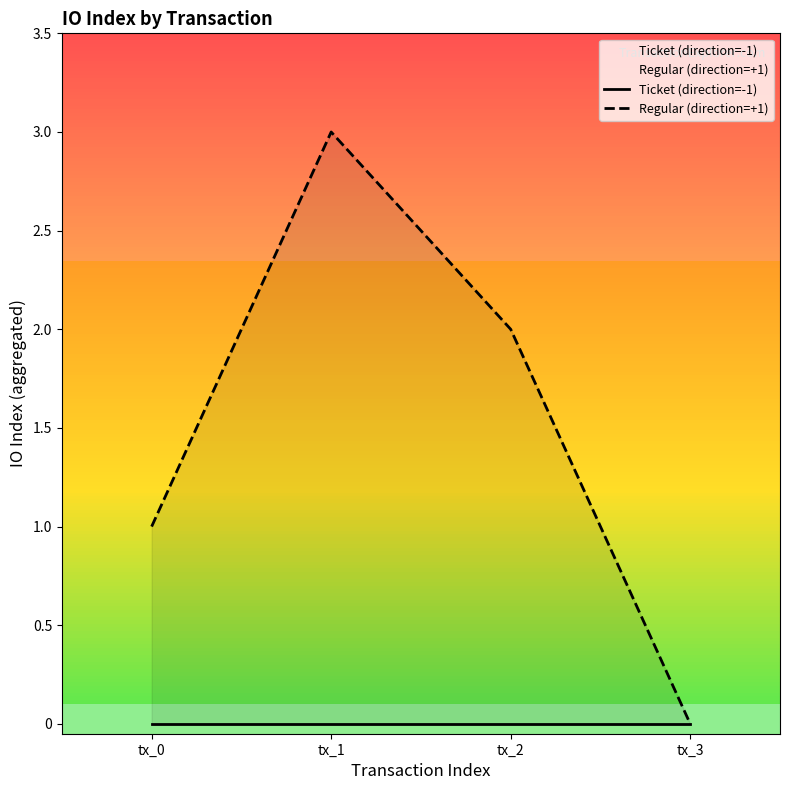

Between tx_1 and tx_3, which is larger?

tx_1